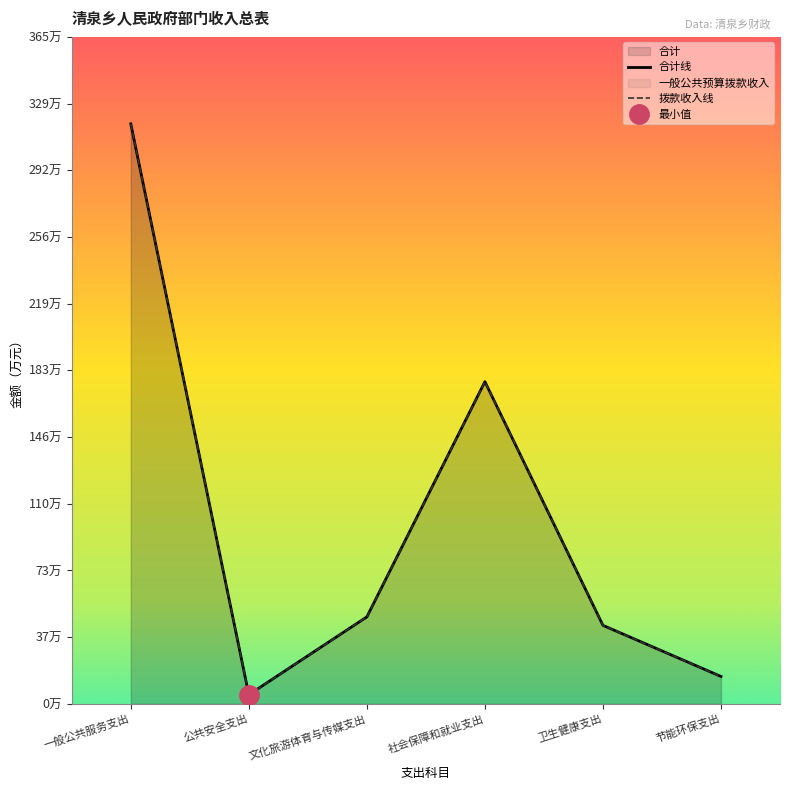

Reading left to right, list all the values displayed in this chart.

合计: 317.6	5.0	47.6	176.4	43.0	15.0
一般公共预算拨款收入: 317.6	5.0	47.6	176.4	43.0	15.0